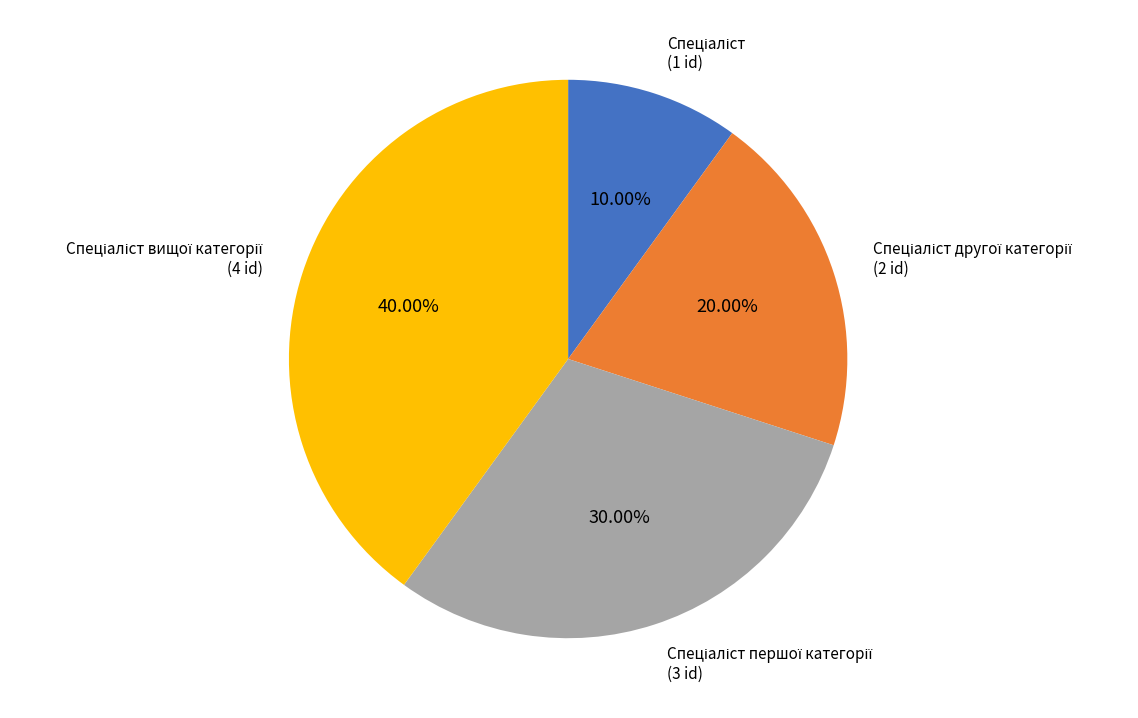

Is there a majority slice in this chart?

No